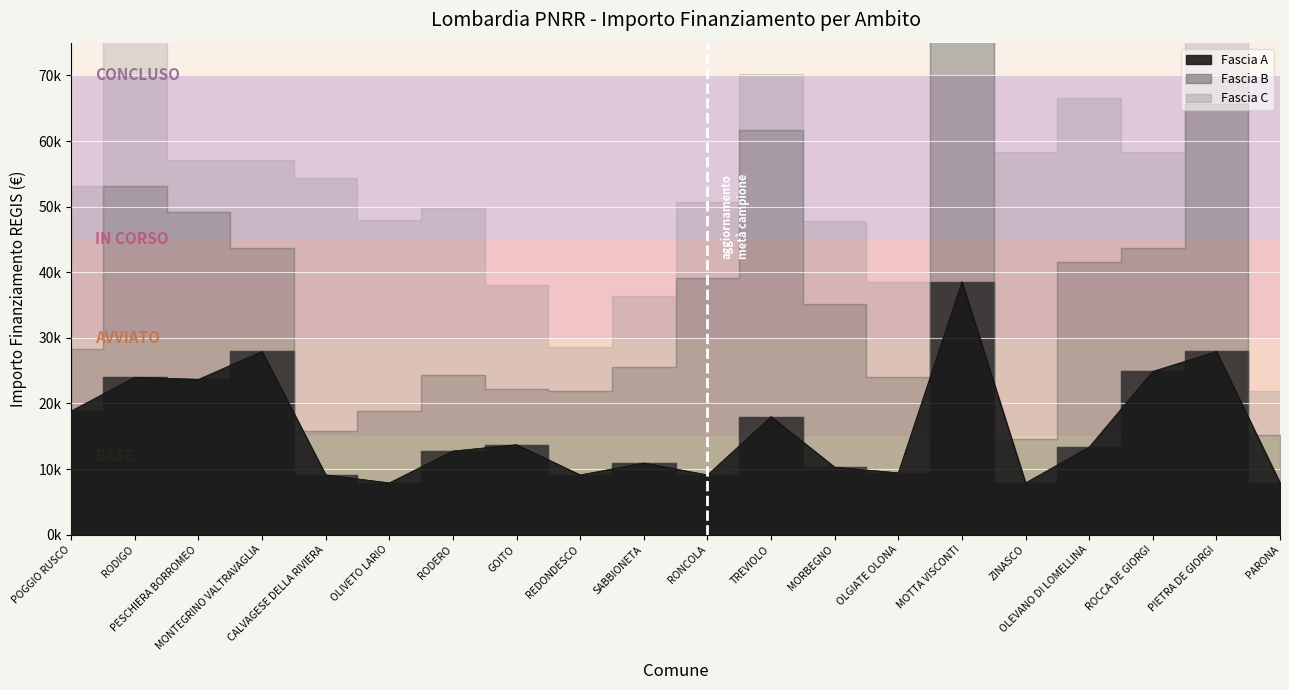

The Fascia A series shows 2700 at MORBEGNO. True or false?

False